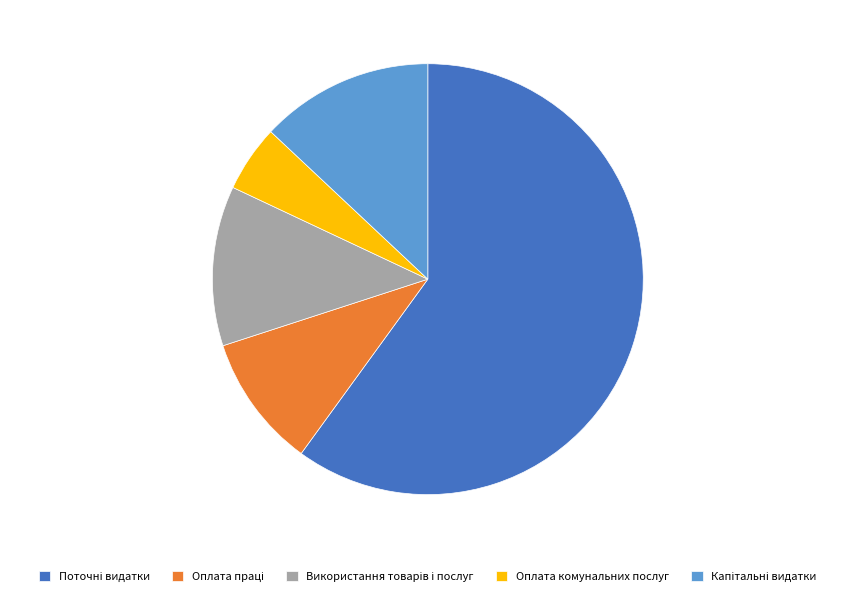

Which category has the smallest portion of the pie?

Оплата комунальних послуг